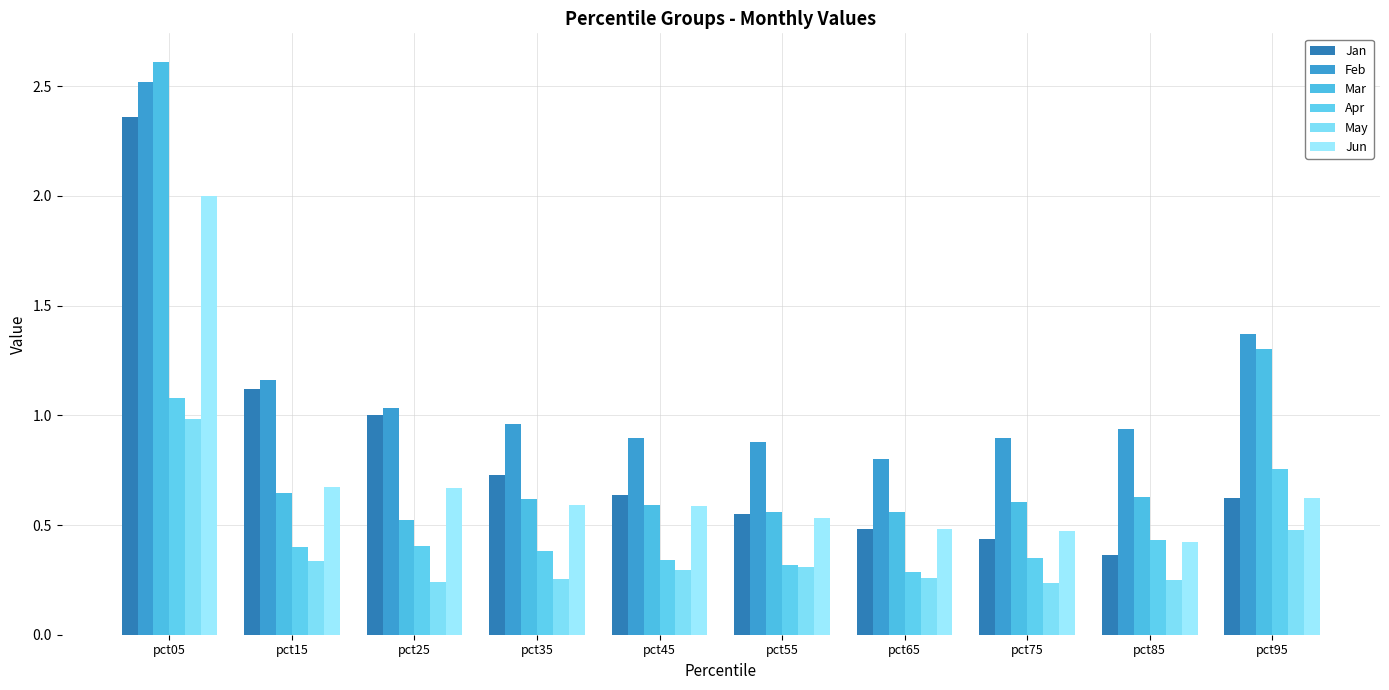

What is the average value of the Jun series?

0.7